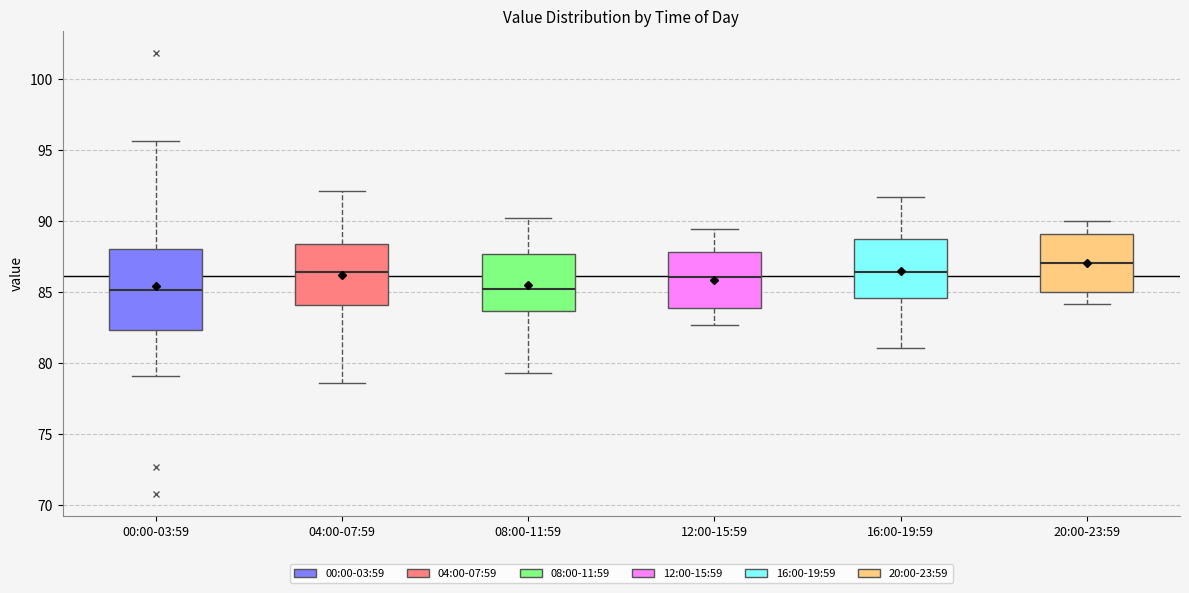

Comparing the boxes themselves (not the whiskers), which one is the tallest?

00:00-03:59